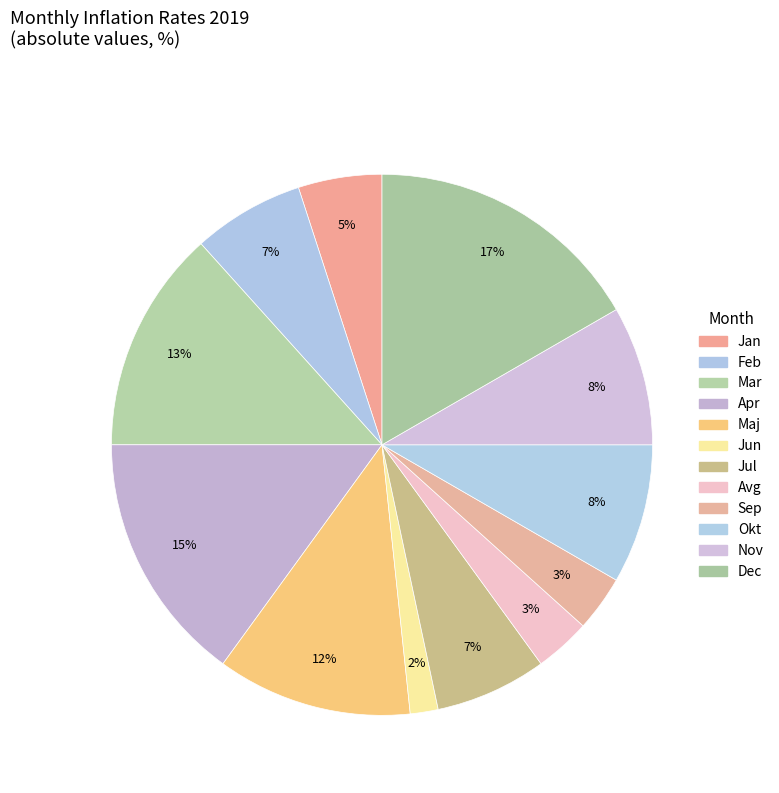

How many segments does this pie chart have?

12